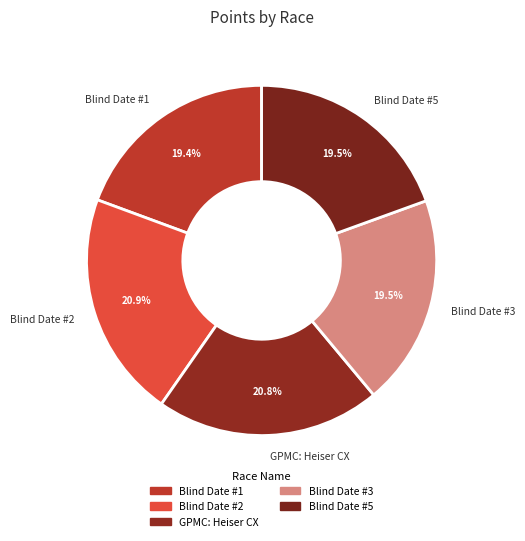

To the nearest percent, what is the combined percentage of Blind Date #1 and GPMC: Heiser CX?

40%